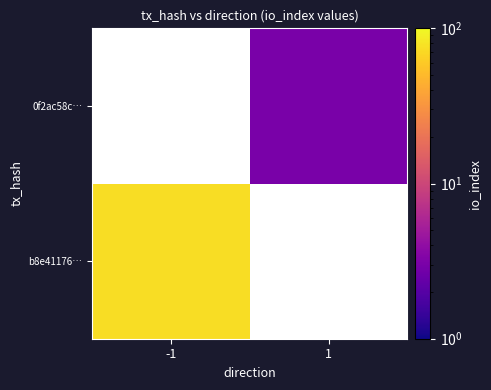

At -1, list the series in order from largest to smallest.

b8e41176…, 0f2ac58c…